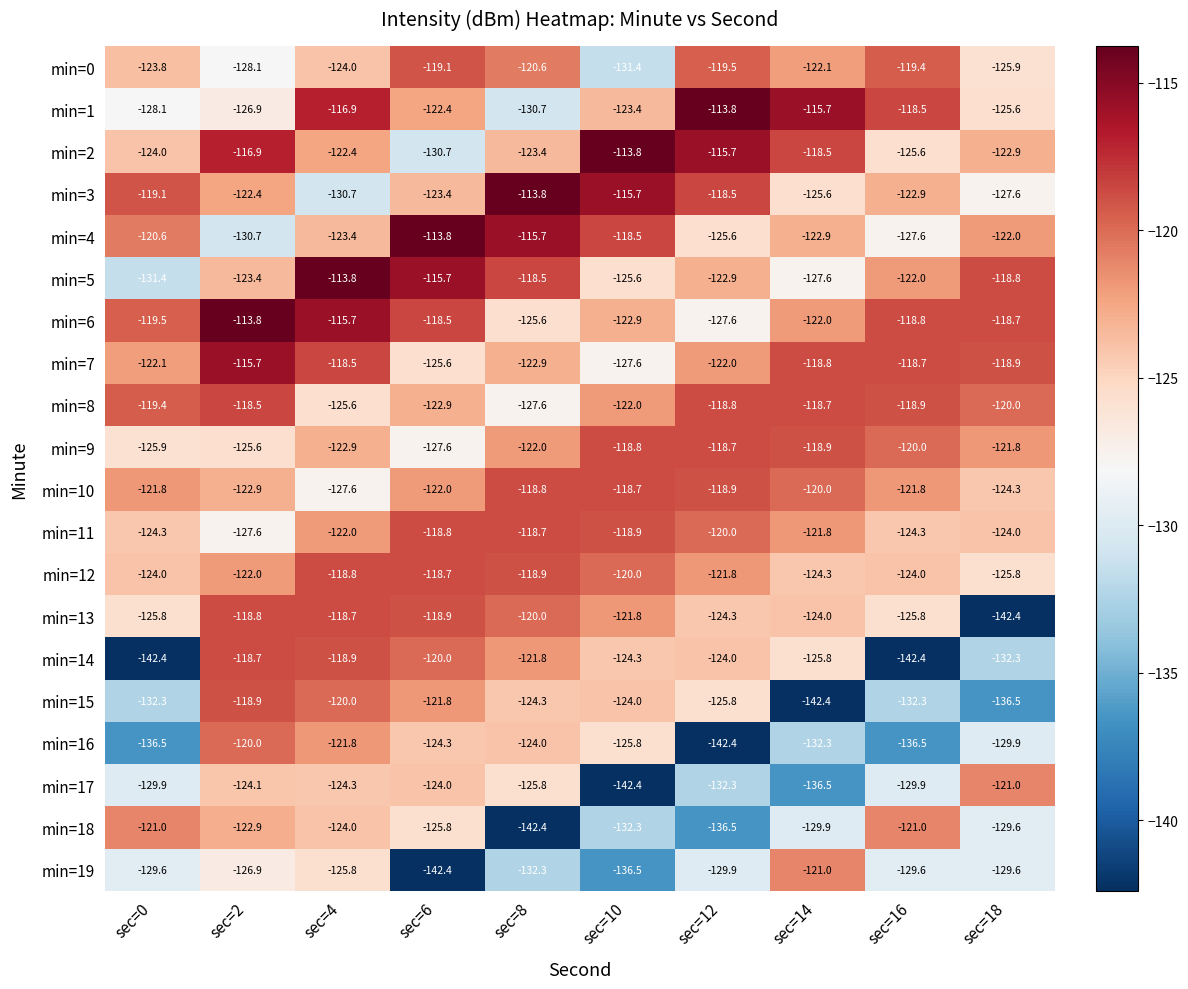

What is the difference between the second highest and minimum values in the min=16 series?

20.6